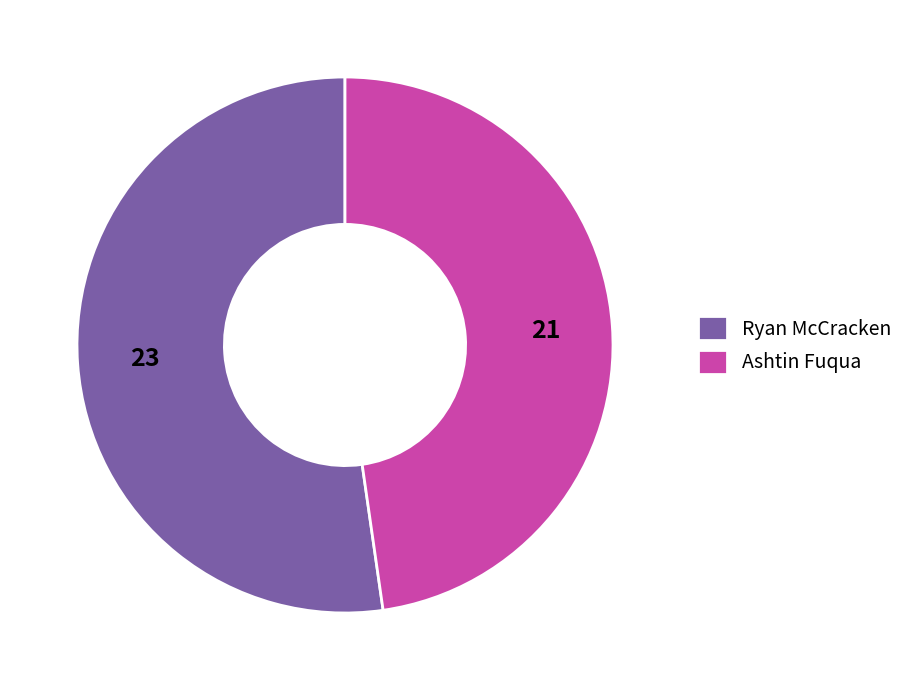

What is the majority slice?

Ryan McCracken